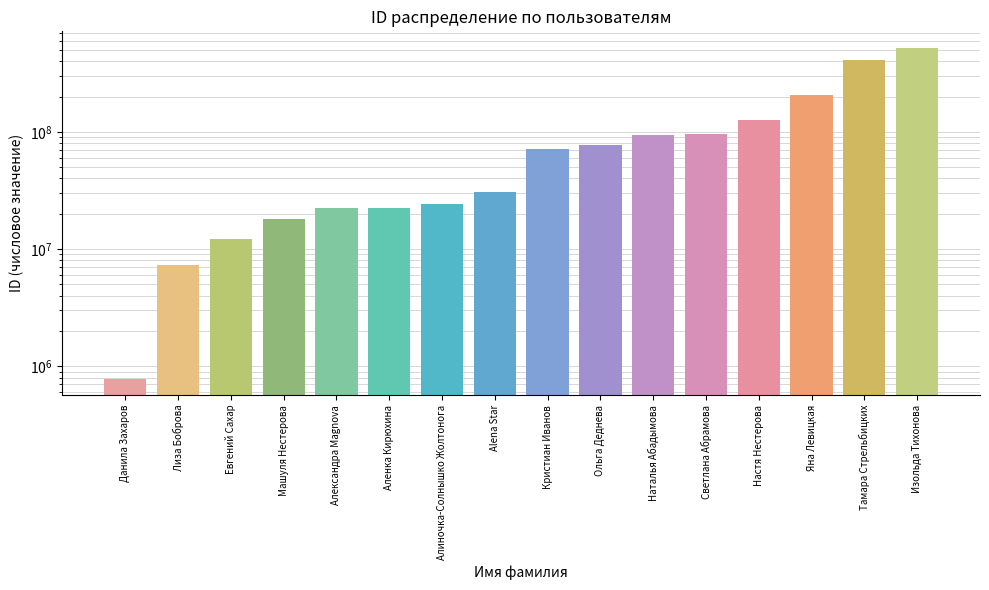

What position from the left is Тамара Стрельбицких?

15